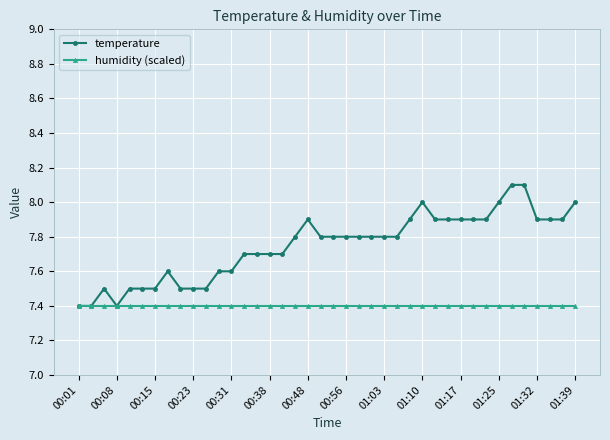

List the series in order of their peak value, highest first.

temperature, humidity (scaled)